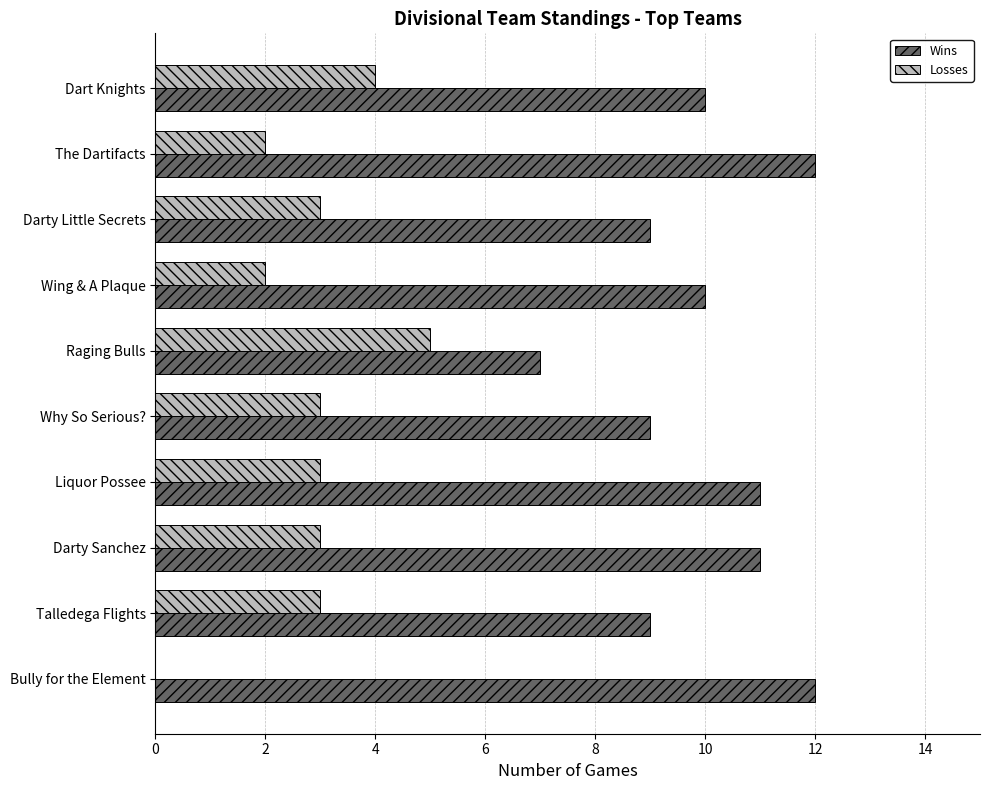

What is the sum of all Wins values?

100